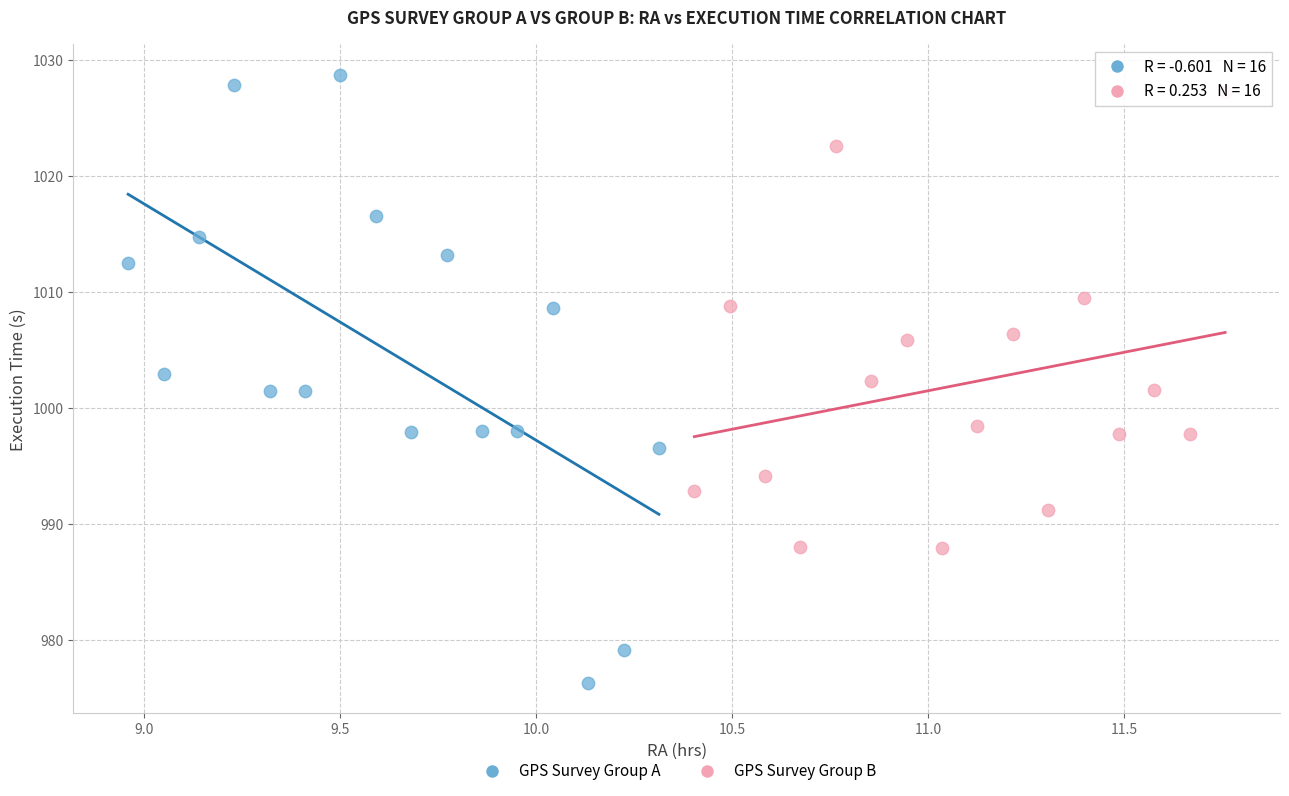

Which series has the widest spread of Y values?

GPS Survey Group A